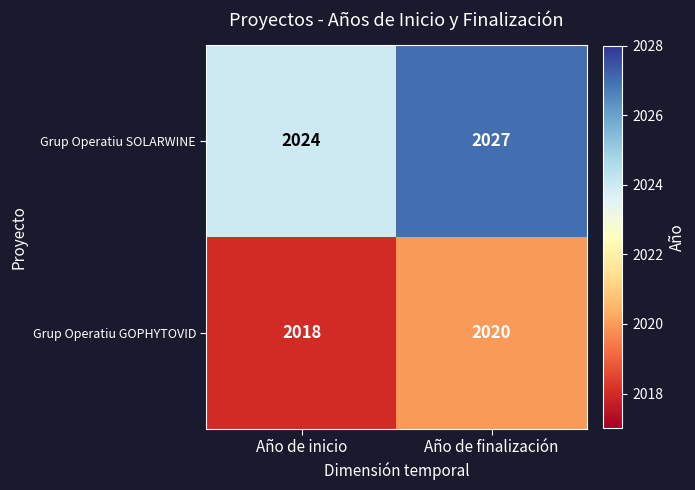

What is the spread (max minus min) of values at Año de finalización?

7